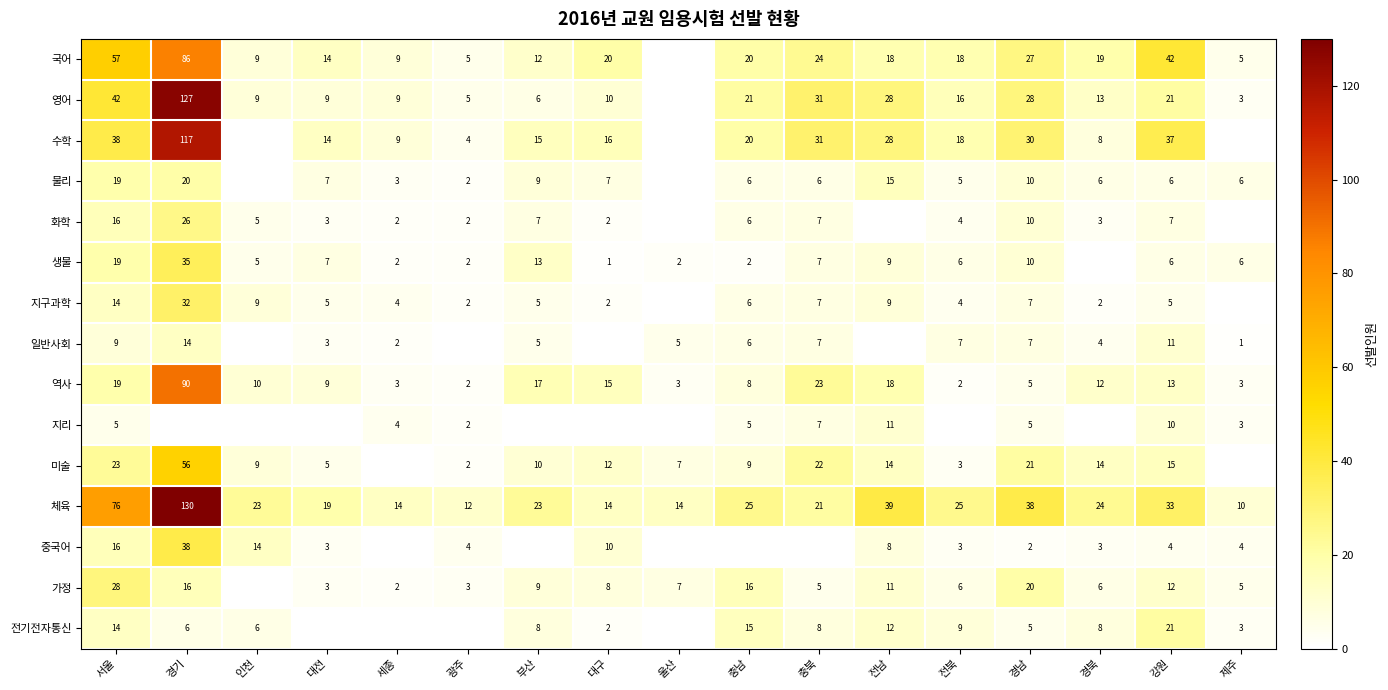

What is the sum of the 국어 values at 서울 and 부산?

69